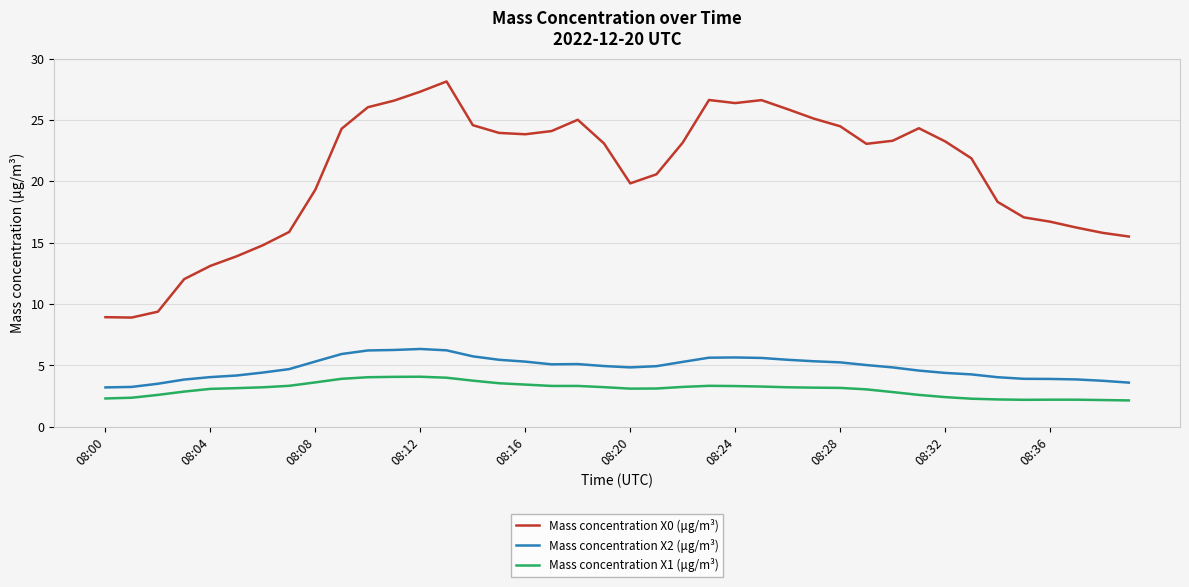

Is this an area chart (filled region under the line)?

No